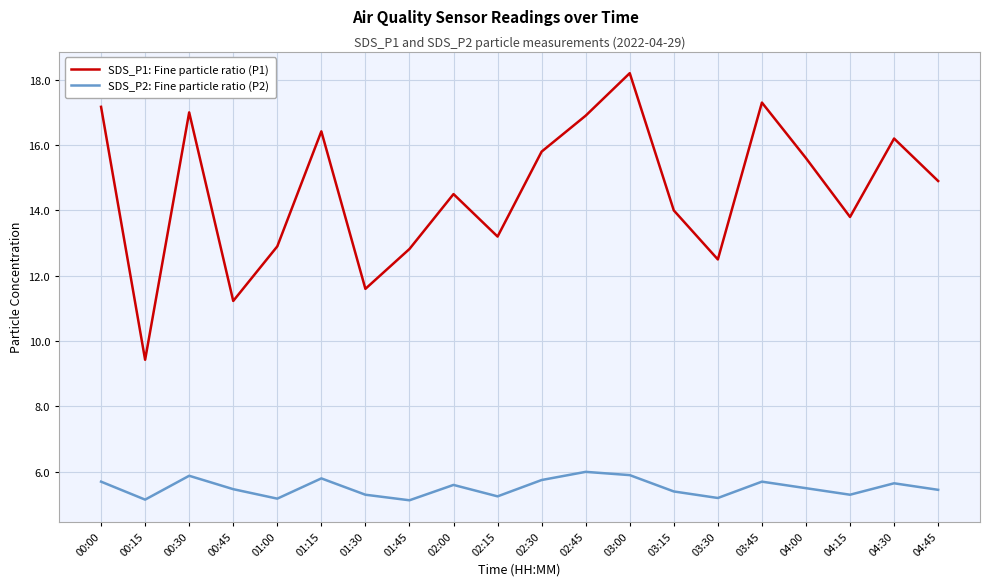

Rank the series by their average value, from lowest to highest.

SDS_P2: Fine particle ratio (P2), SDS_P1: Fine particle ratio (P1)